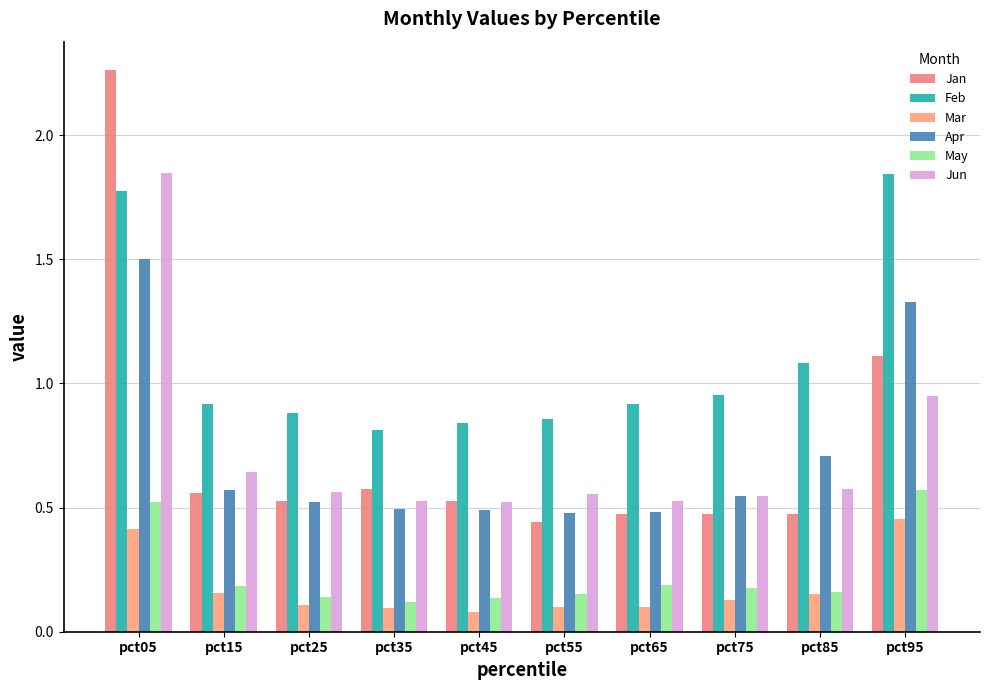

How many data points does each series have?

10